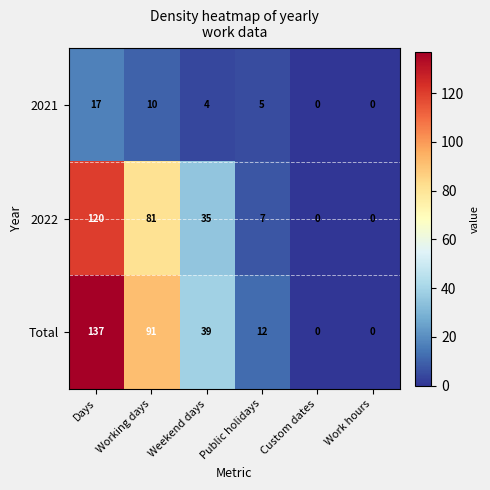

Which series has the largest total across all categories?

Total